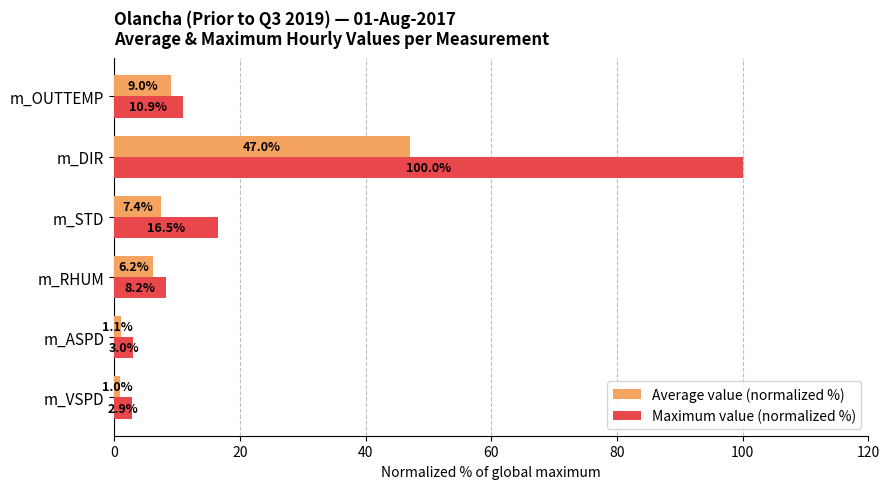

At how many categories does at least one series exceed 71?

1